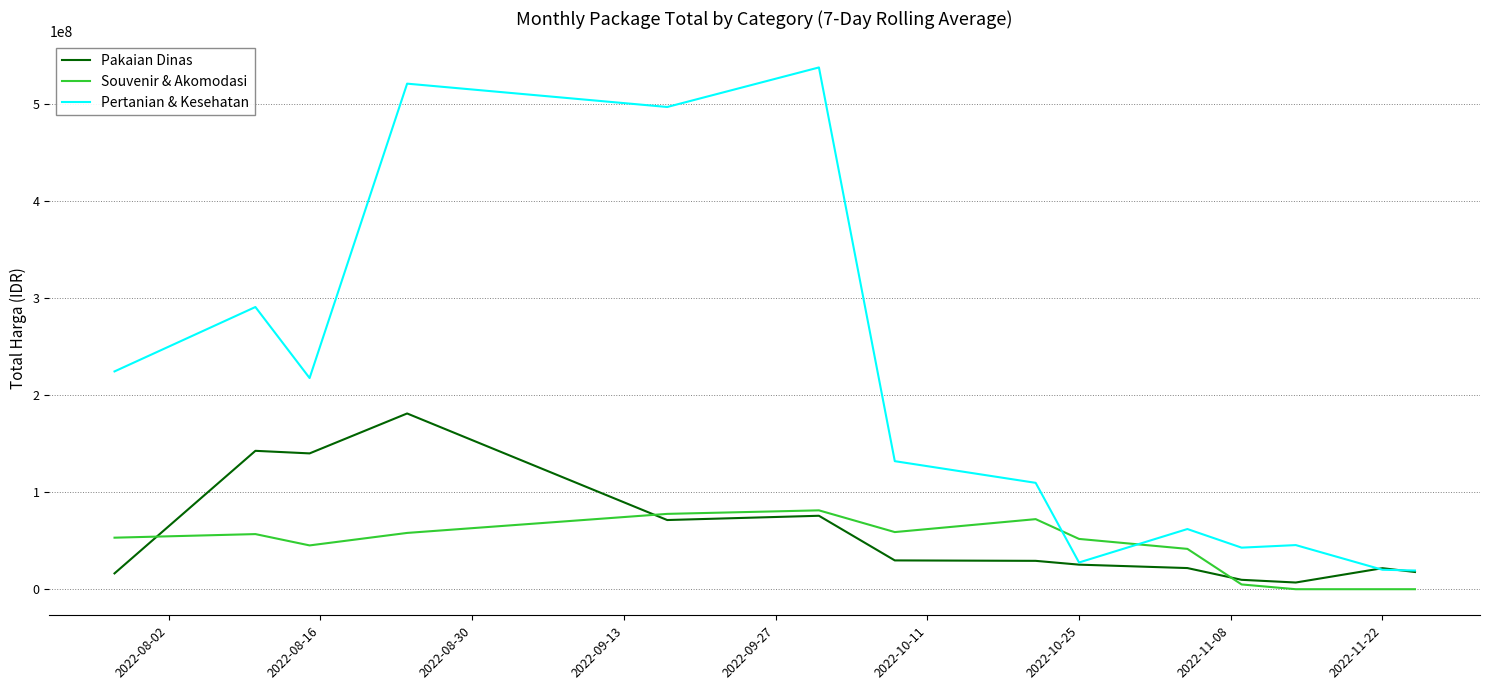

Is this an area chart (filled region under the line)?

No